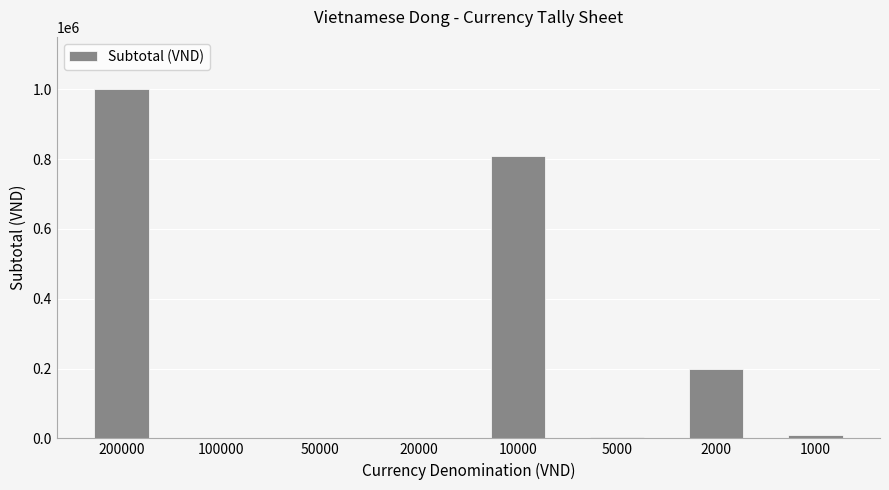

What is the sum of all values?

2024000